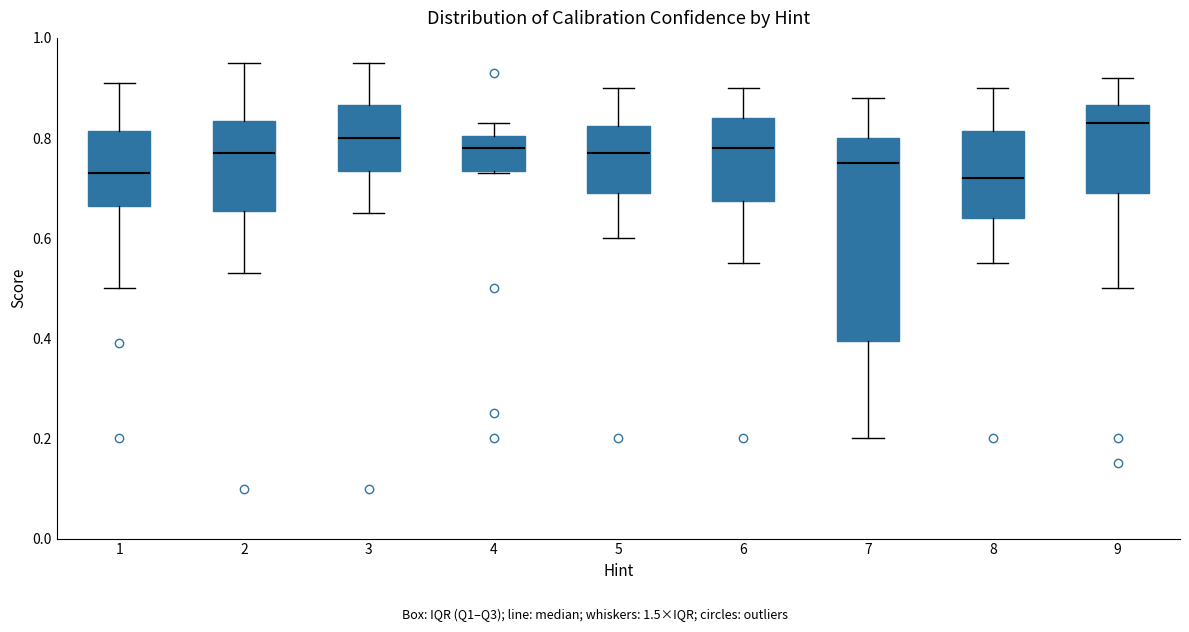

Reading left to right, read every box against the y-axis: the position of its median line, the range the box covers, and the ends of its whiskers. The values are not printed on the chart, so give them approximately, as read against the axis.

1: median 0.74, box 0.66 to 0.82, whiskers 0.50 to 0.92
2: median 0.78, box 0.66 to 0.84, whiskers 0.54 to 0.96
3: median 0.80, box 0.74 to 0.86, whiskers 0.66 to 0.96
4: median 0.78, box 0.74 to 0.80, whiskers 0.74 to 0.84
5: median 0.78, box 0.70 to 0.82, whiskers 0.60 to 0.90
6: median 0.78, box 0.68 to 0.84, whiskers 0.56 to 0.90
7: median 0.76, box 0.40 to 0.80, whiskers 0.20 to 0.88
8: median 0.72, box 0.64 to 0.82, whiskers 0.56 to 0.90
9: median 0.84, box 0.70 to 0.86, whiskers 0.50 to 0.92